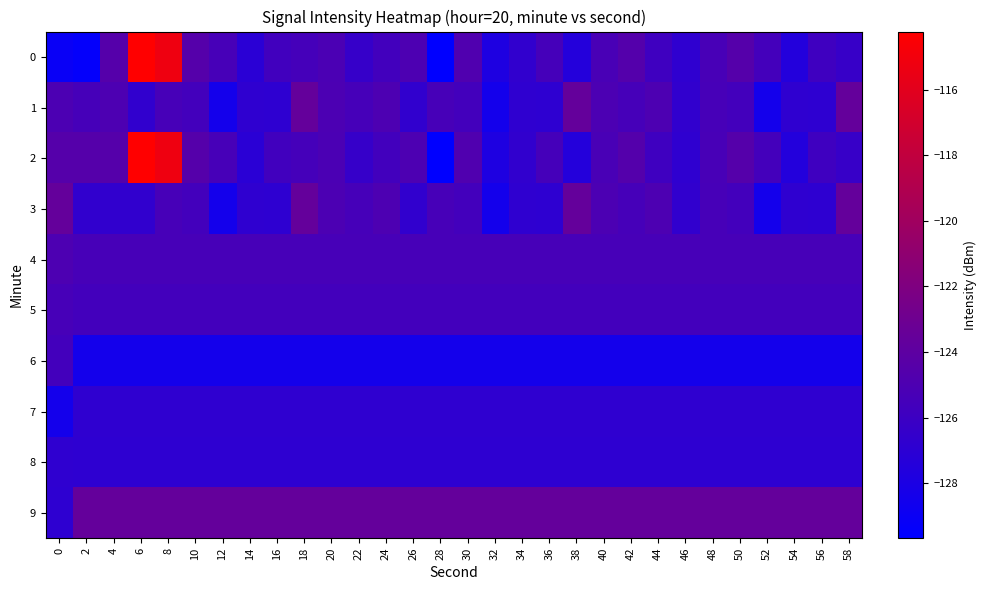

What is the maximum value shown in the chart?

-114.2